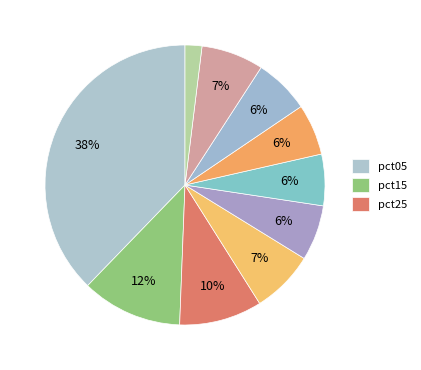

How many slices are in this pie chart?

10